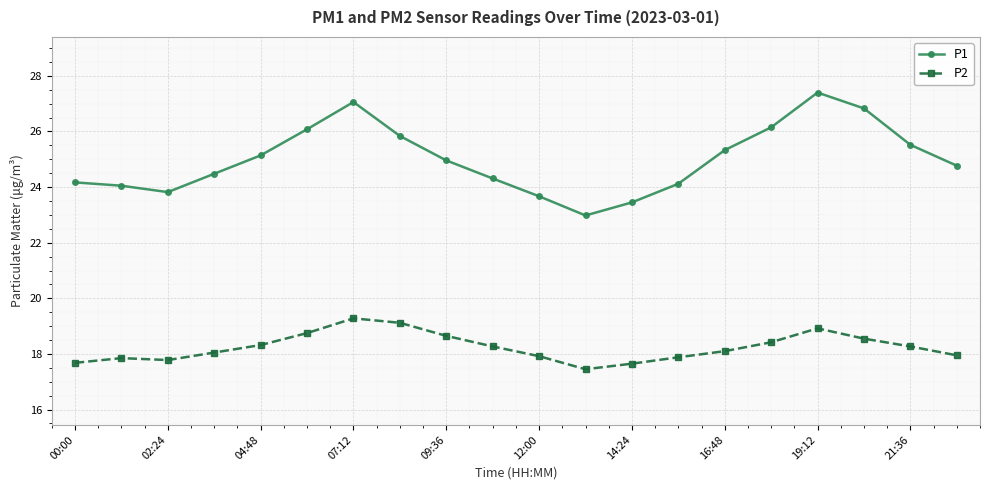

What is the maximum value for P1?

27.4